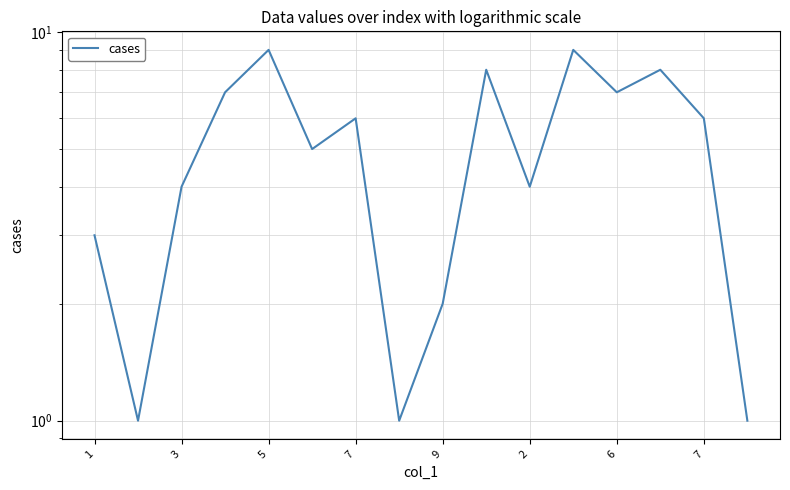

Which category has the lowest value across all series?

3